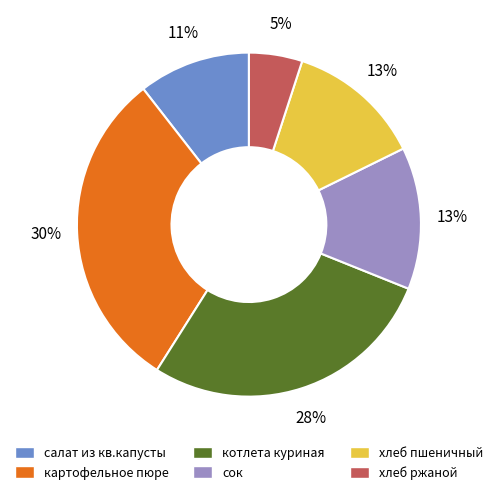

To the nearest percent, what percentage of the pie is хлеб ржаной?

5%